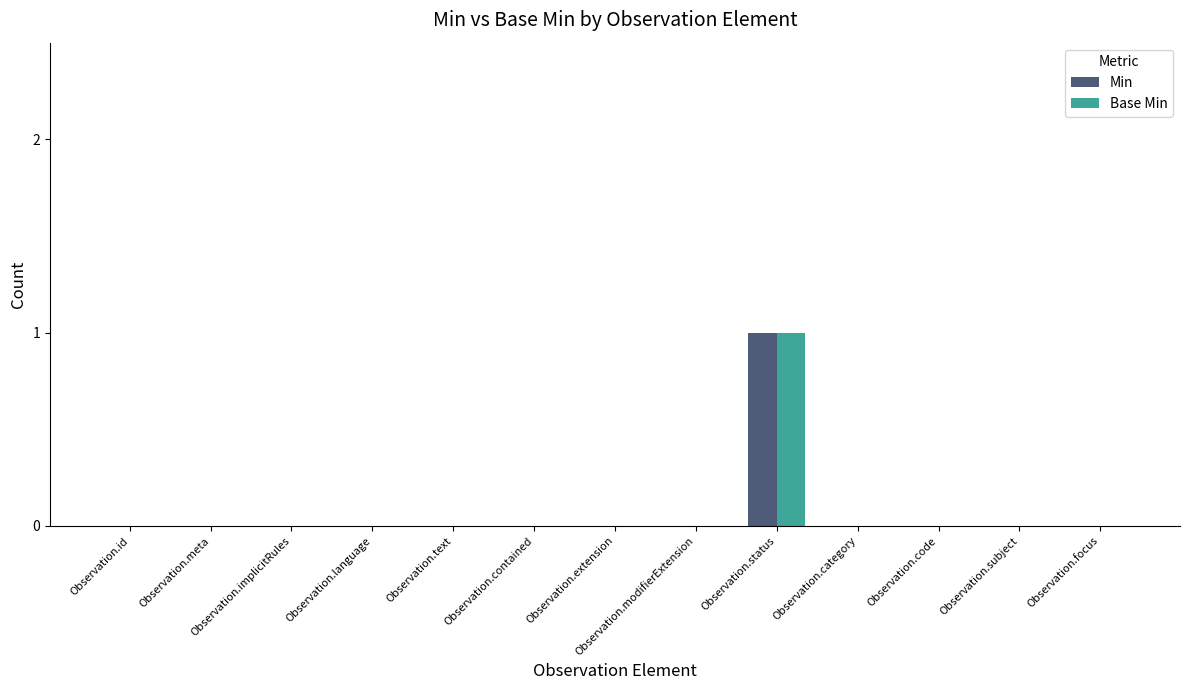

Are the bars horizontal?

No